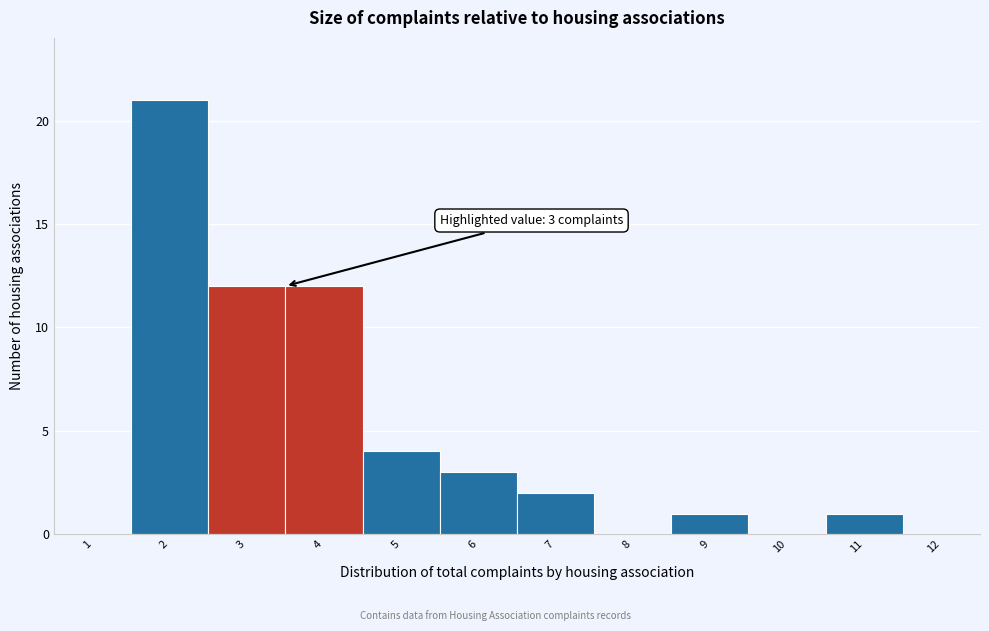

Reading right to left, what are all the values shown in this chart?

12=0	11=1	10=0	9=1	8=0	7=2	6=3	5=4	4=12	3=12	2=21	1=0